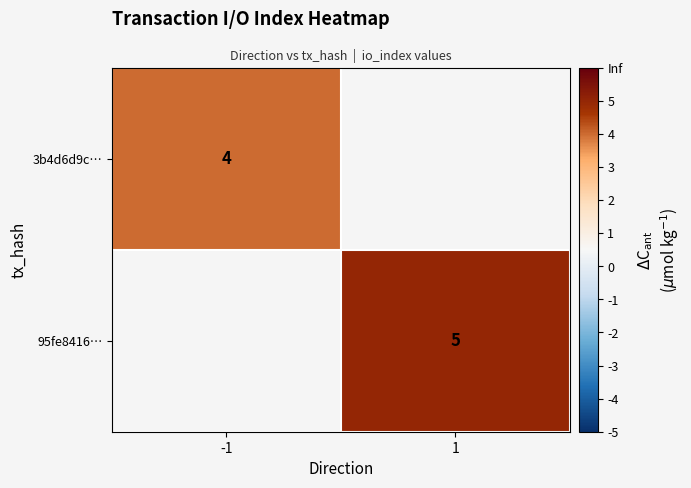

Is the value of row_1 at 1 greater than the value of row_0 at 1?

No